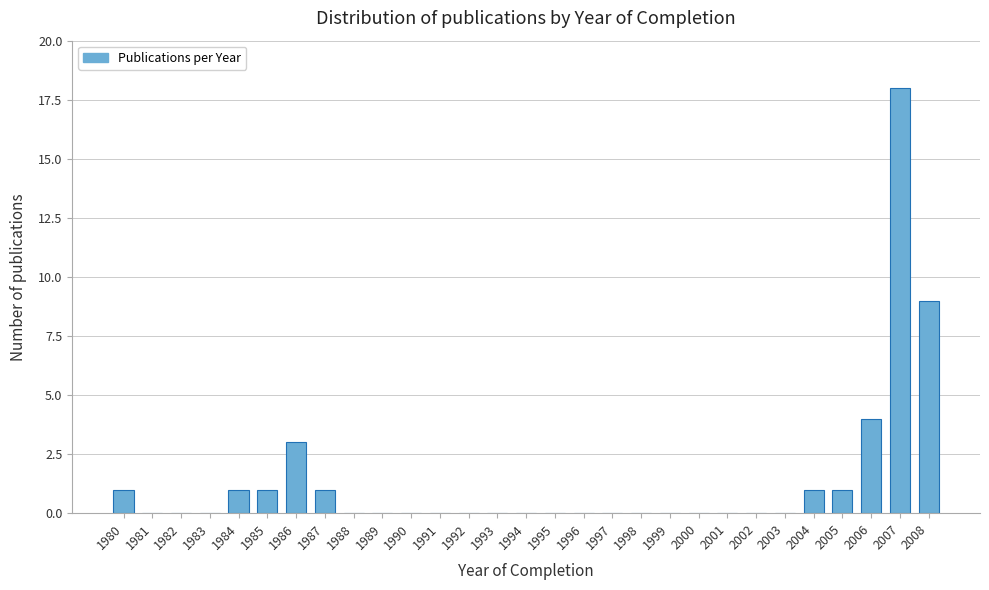

Reading left to right, transcribe all the data shown in this chart.

1980=1	1981=0	1982=0	1983=0	1984=1	1985=1	1986=3	1987=1	1988=0	1989=0	1990=0	1991=0	1992=0	1993=0	1994=0	1995=0	1996=0	1997=0	1998=0	1999=0	2000=0	2001=0	2002=0	2003=0	2004=1	2005=1	2006=4	2007=18	2008=9